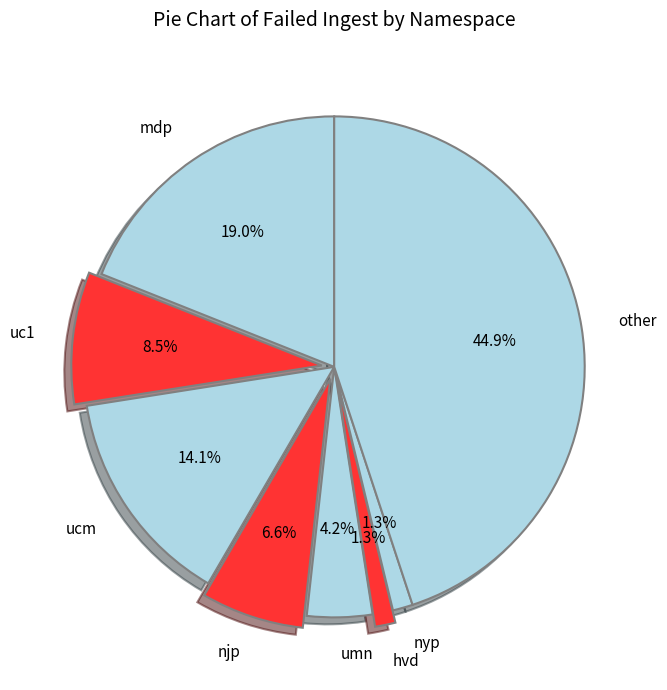

Which slice is the largest?

other